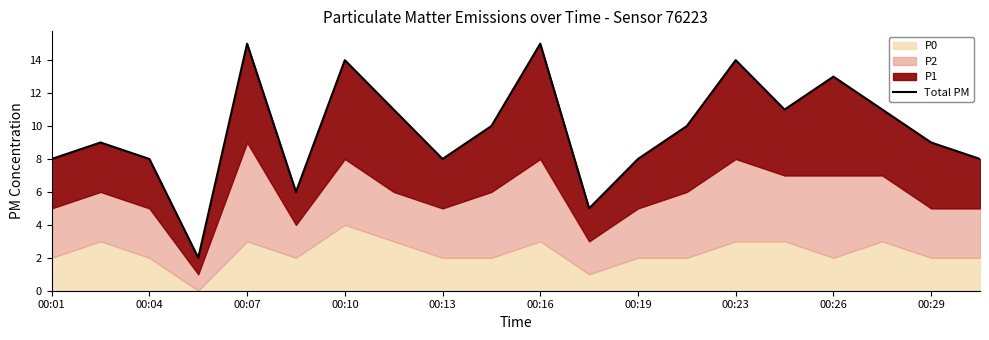

What is the value of the 7th point from the left?

14